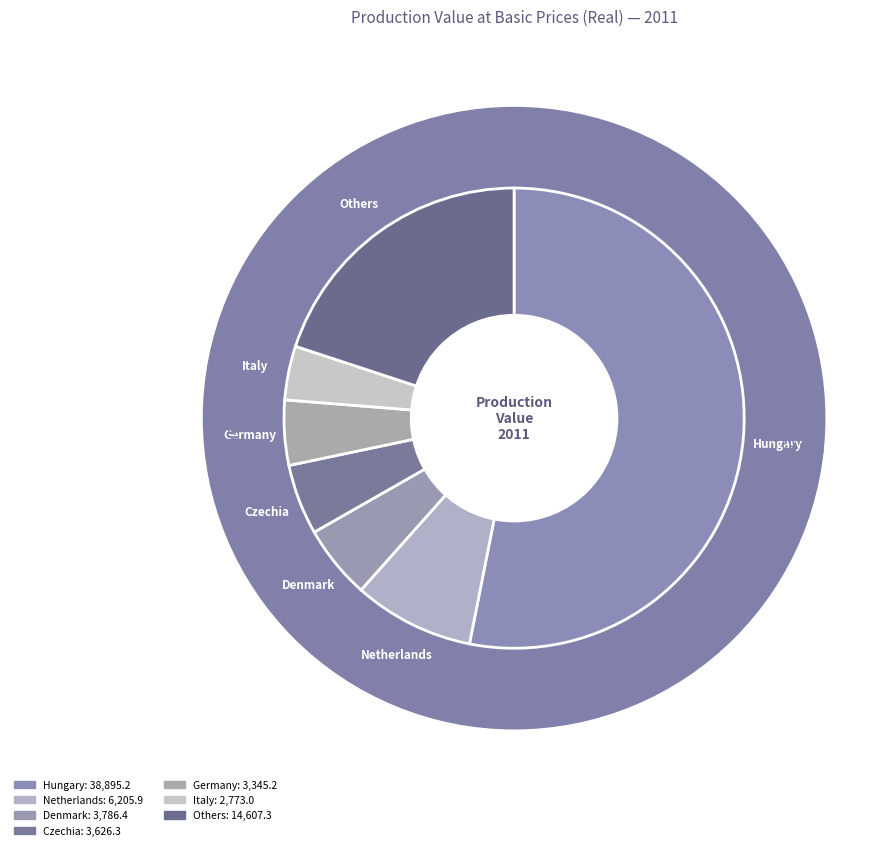

What portion of the pie excludes Hungary?

46.9%